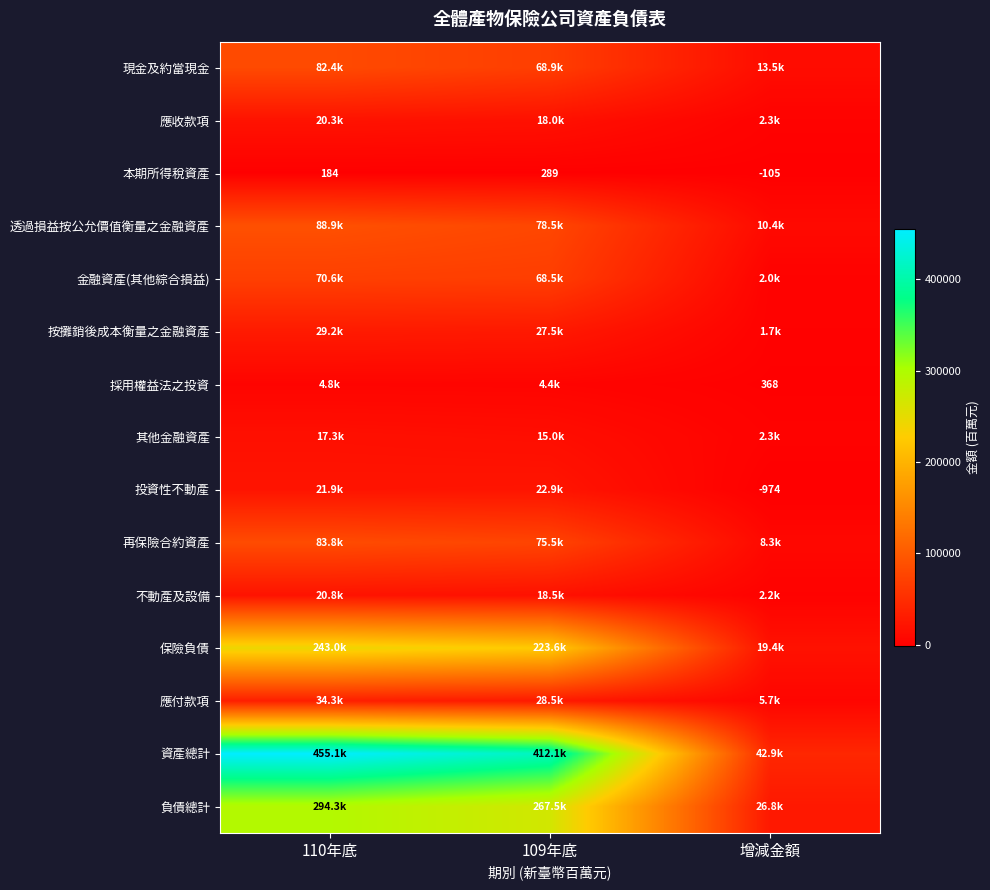

What is the difference between the 本期所得稅資產 values at 增減金額 and 110年底?

289